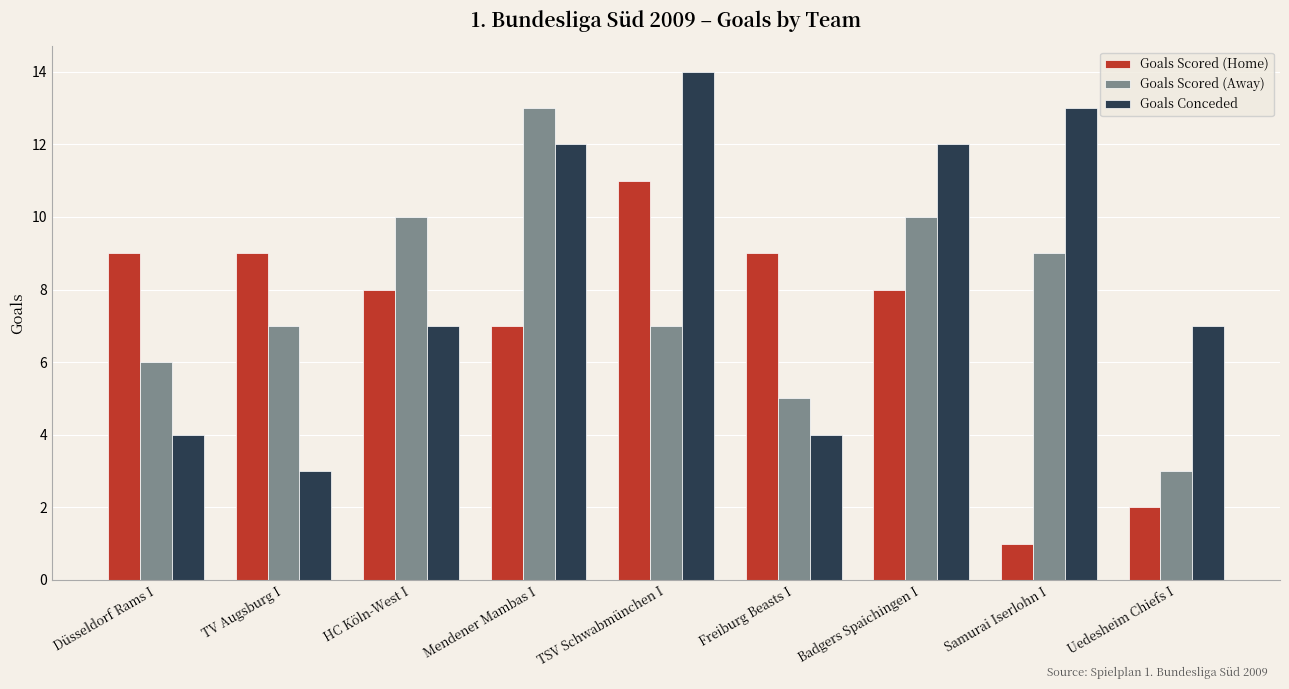

What is the total value across all series at Badgers Spaichingen I?

30